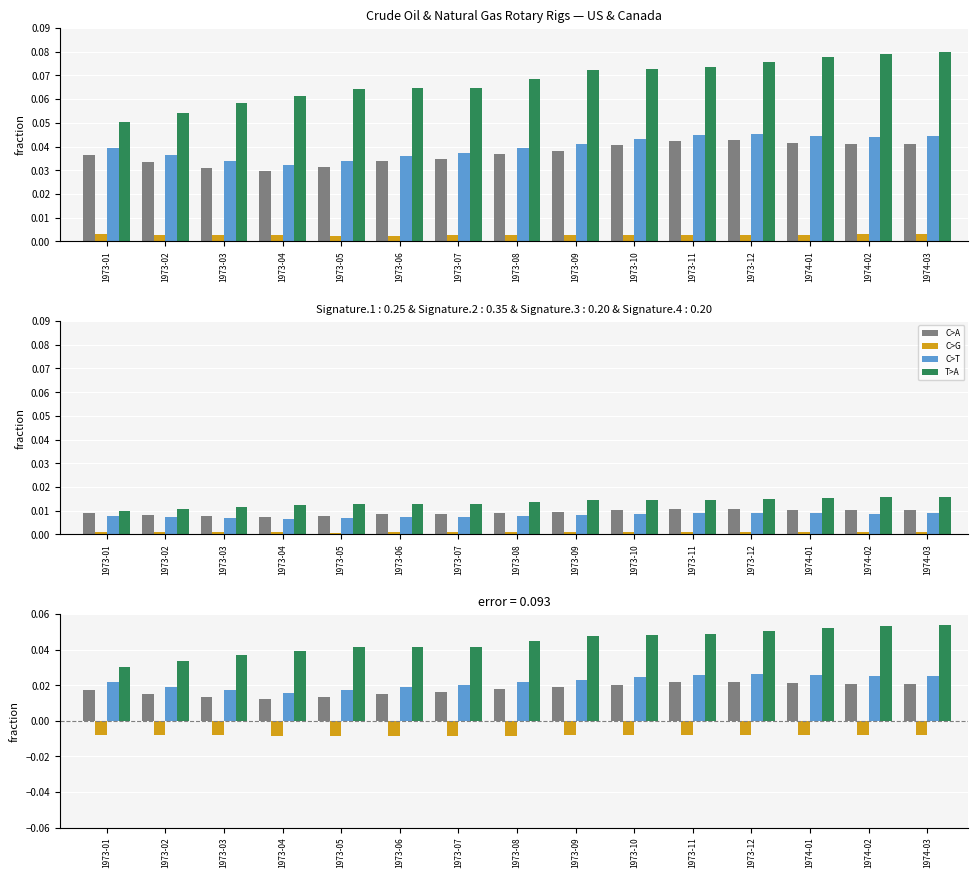

At which label does US Rigs (col_1) reach its minimum?

1973-04